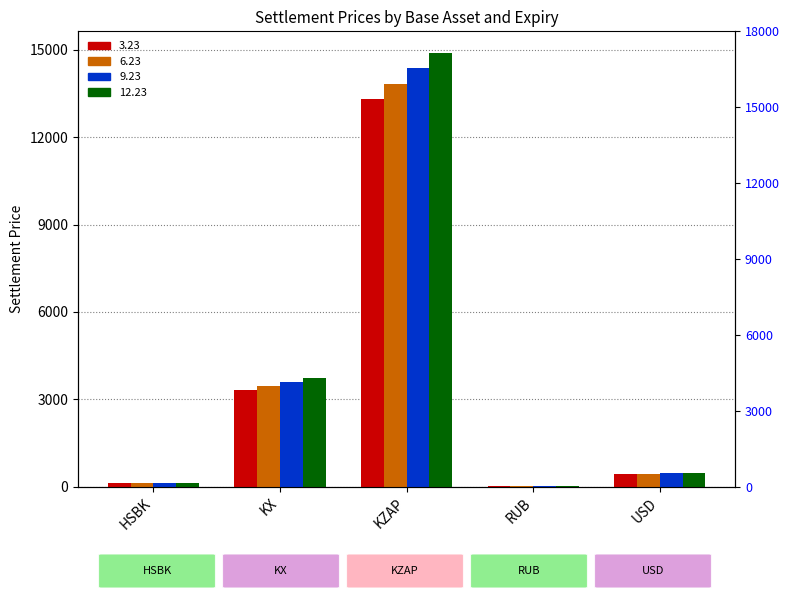

How many bars are there in total?

20